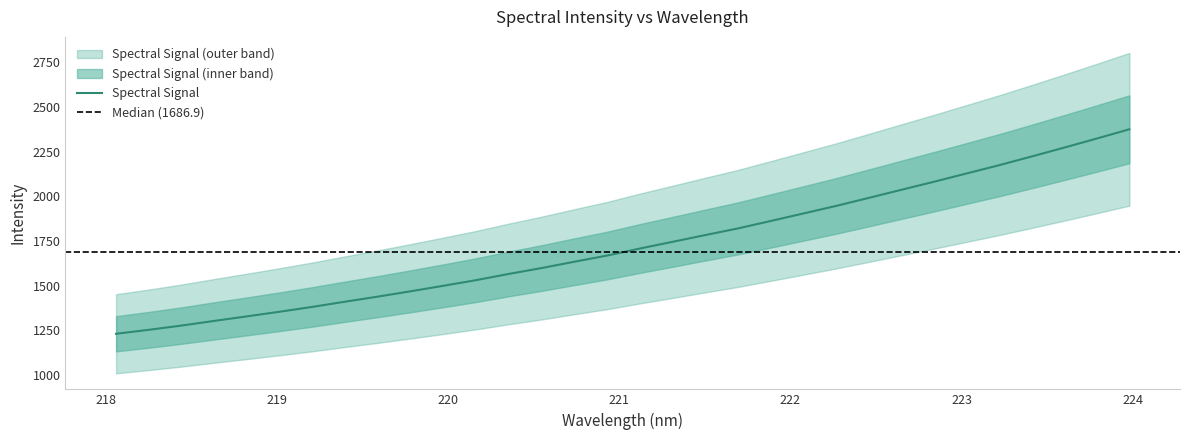

Reading right to left, list all the values displayed in this chart.

2374.3	2322.4	2271.6	2221.7	2172.8	2126.4	2080.0	2034.9	1989.4	1944.6	1902.4	1860.3	1818.9	1781.8	1744.0	1706.5	1667.2	1632.8	1597.4	1564.7	1529.9	1498.4	1467.6	1437.9	1409.6	1380.4	1353.3	1327.4	1302.0	1275.9	1252.2	1229.9